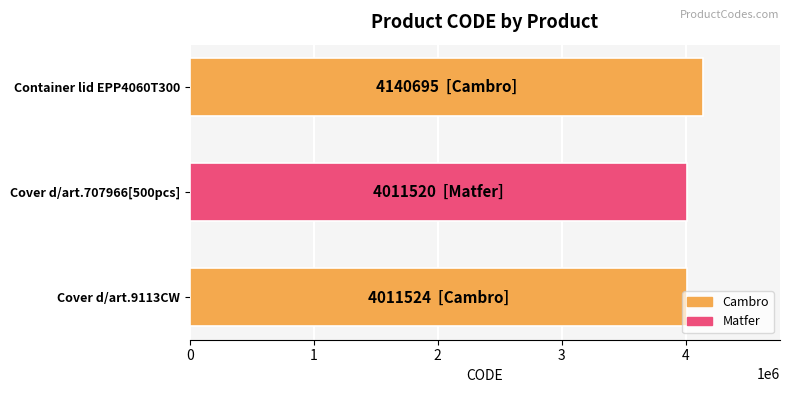

What is the value of the 3rd bar from the top?

4011524